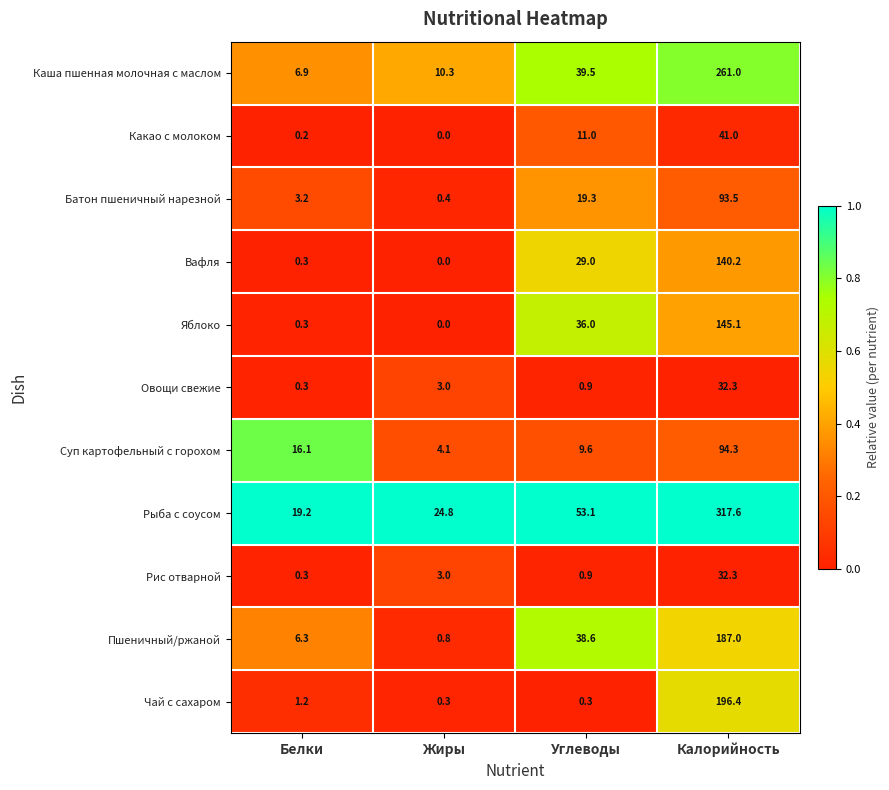

At which label does Яблоко reach its minimum?

Жиры